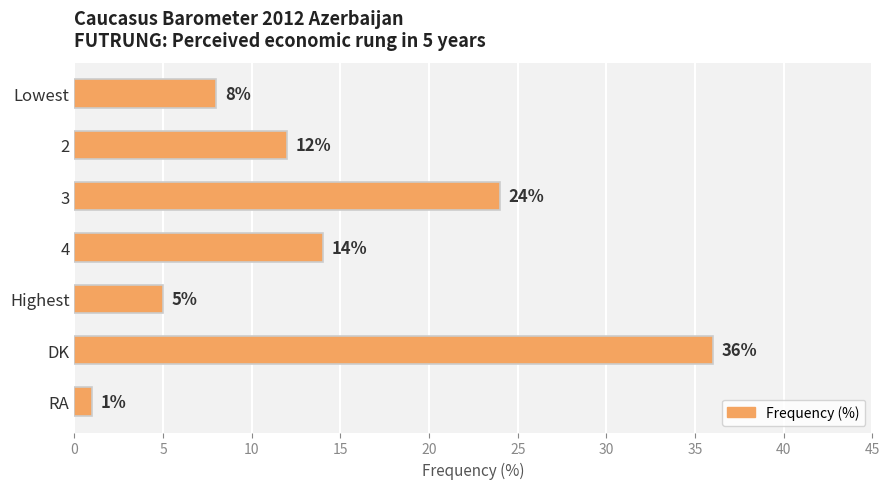

At which category does the chart reach its peak across all series?

DK